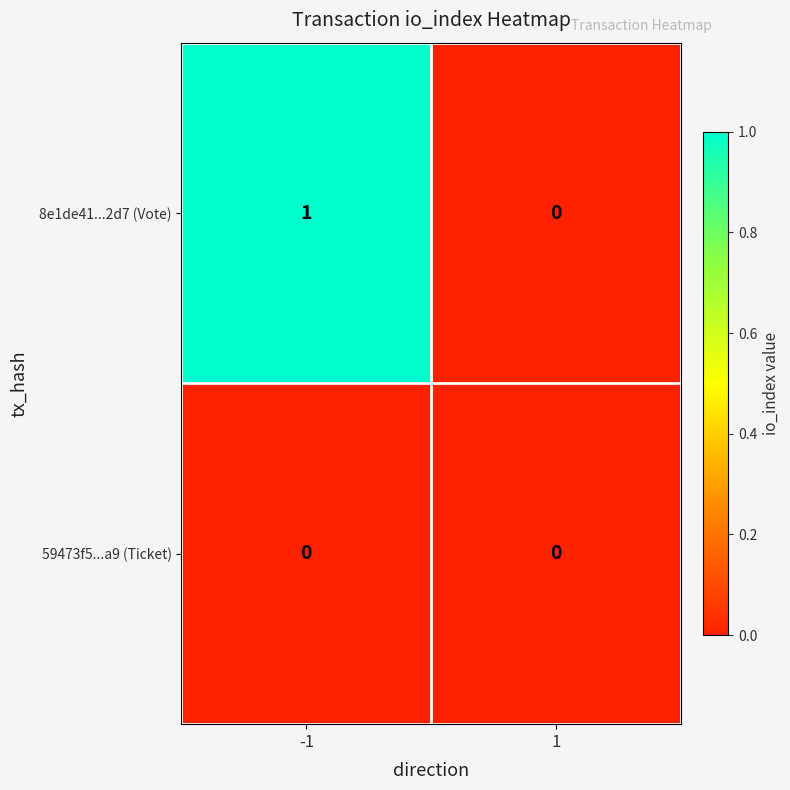

Which series has the largest total across all categories?

8e1de41...2d7 (Vote)